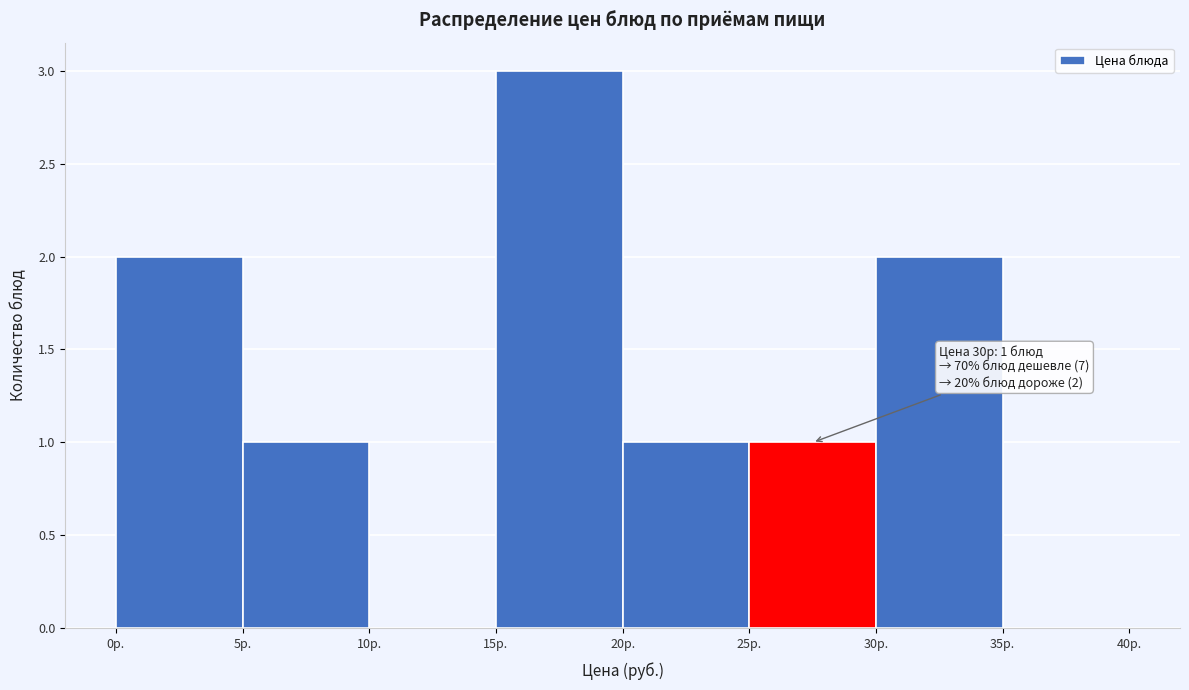

Which range on the x-axis has the tallest bar?

15 to 20